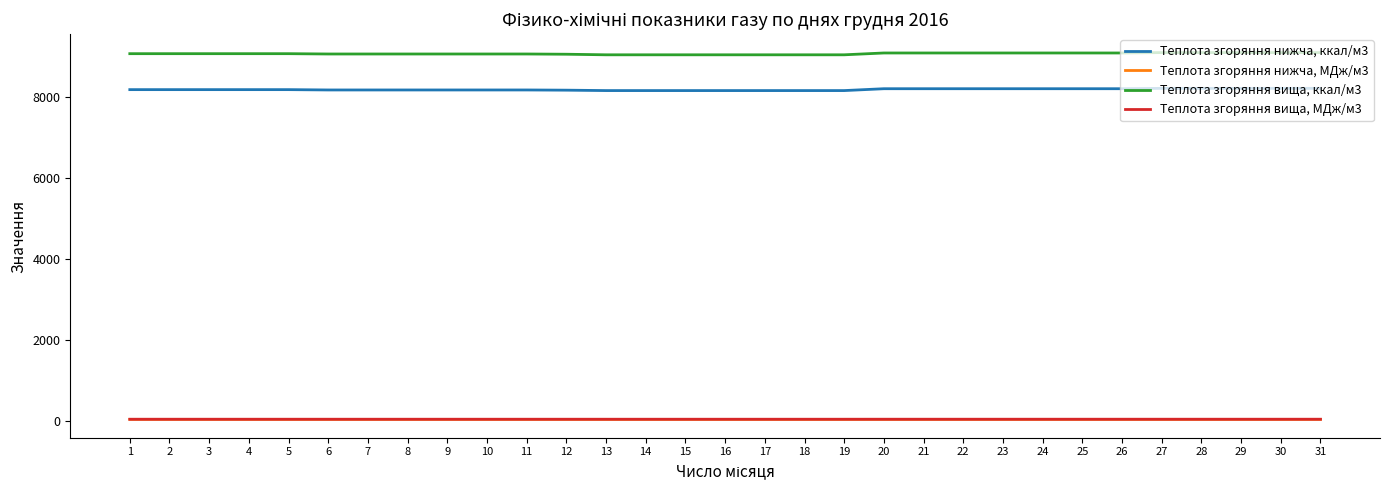

Is the value of Теплота згоряння нижча, ккал/м3 at 23 greater than the value of Теплота згоряння вища, ккал/м3 at 2?

No